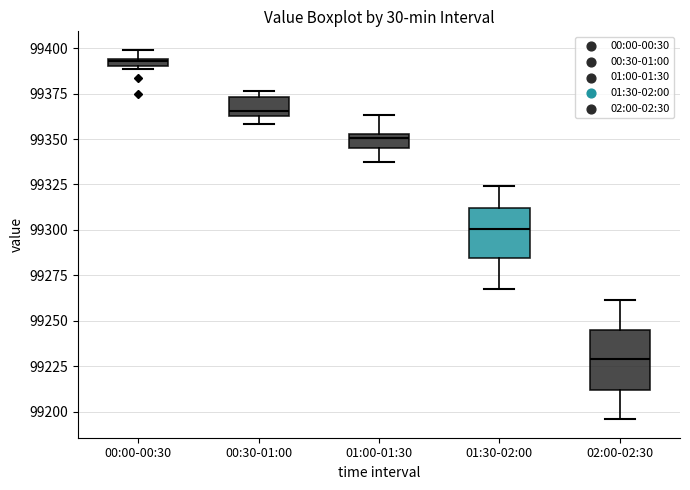

Which box's median line is the highest?

00:00-00:30